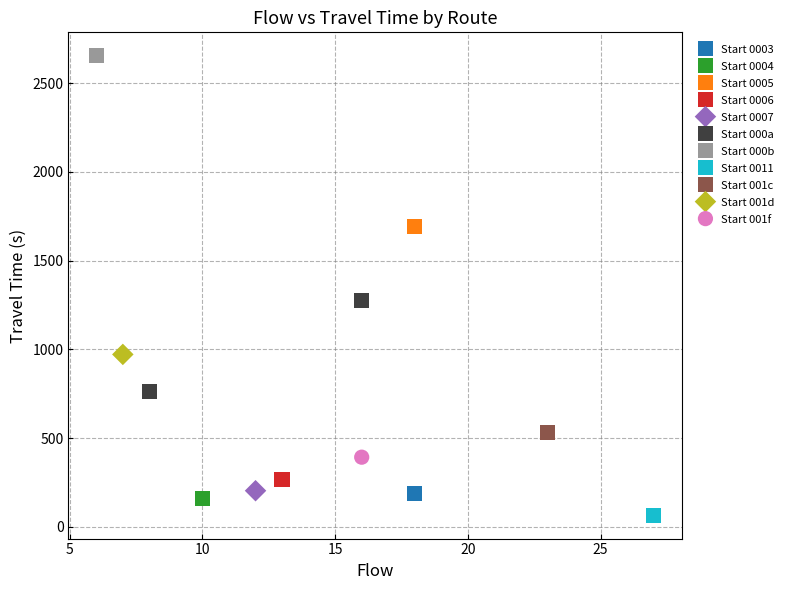

What are all the series names shown in the legend?

Start 0003, Start 0004, Start 0005, Start 0006, Start 0007, Start 000a, Start 000b, Start 0011, Start 001c, Start 001d, Start 001f